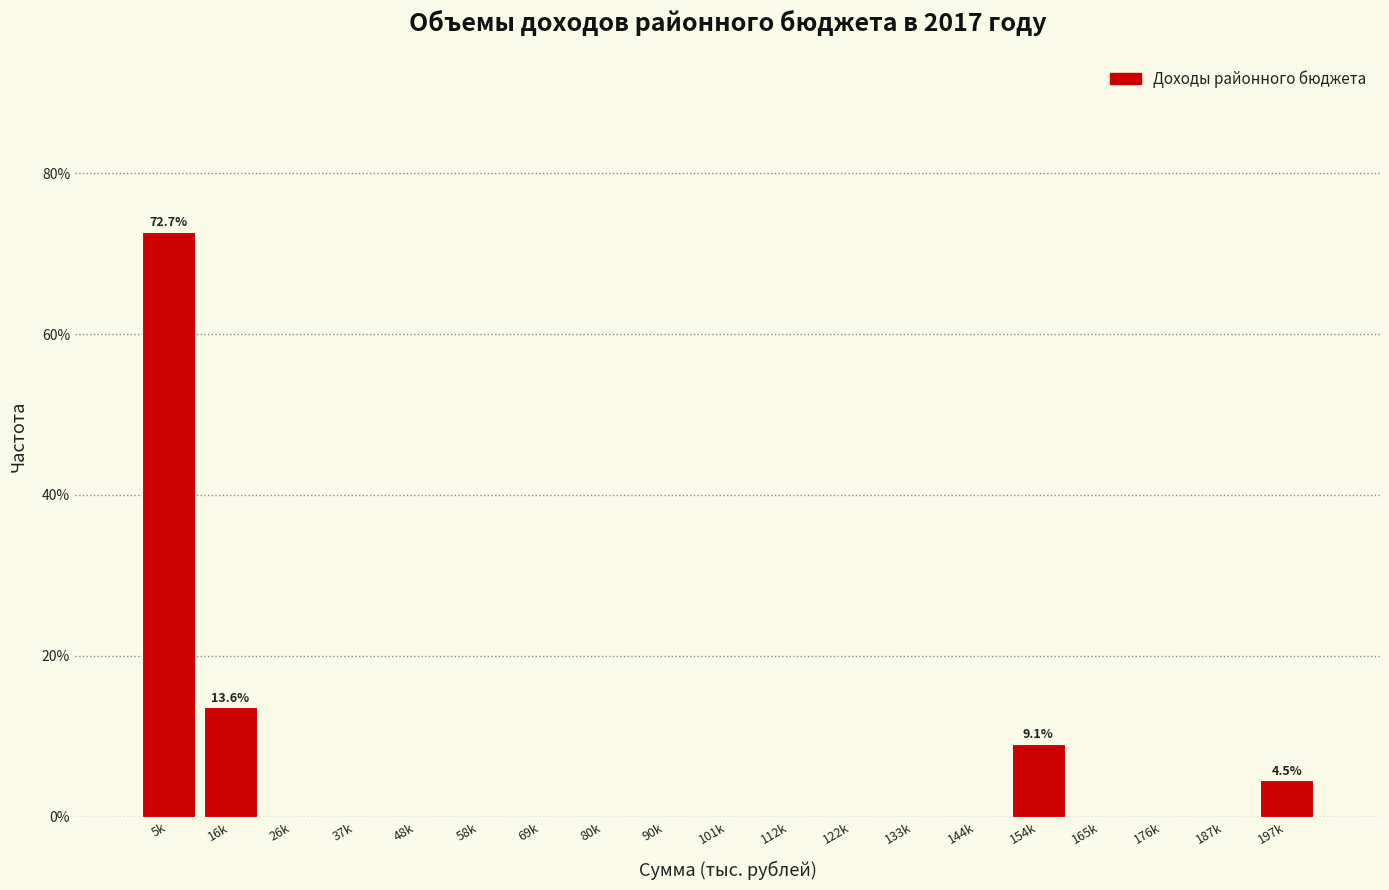

Reading right to left, what are all the values shown in this chart?

197k=4.5	187k=0.0	176k=0.0	165k=0.0	154k=9.1	144k=0.0	133k=0.0	122k=0.0	112k=0.0	101k=0.0	90k=0.0	80k=0.0	69k=0.0	58k=0.0	48k=0.0	37k=0.0	26k=0.0	16k=13.6	5k=72.7